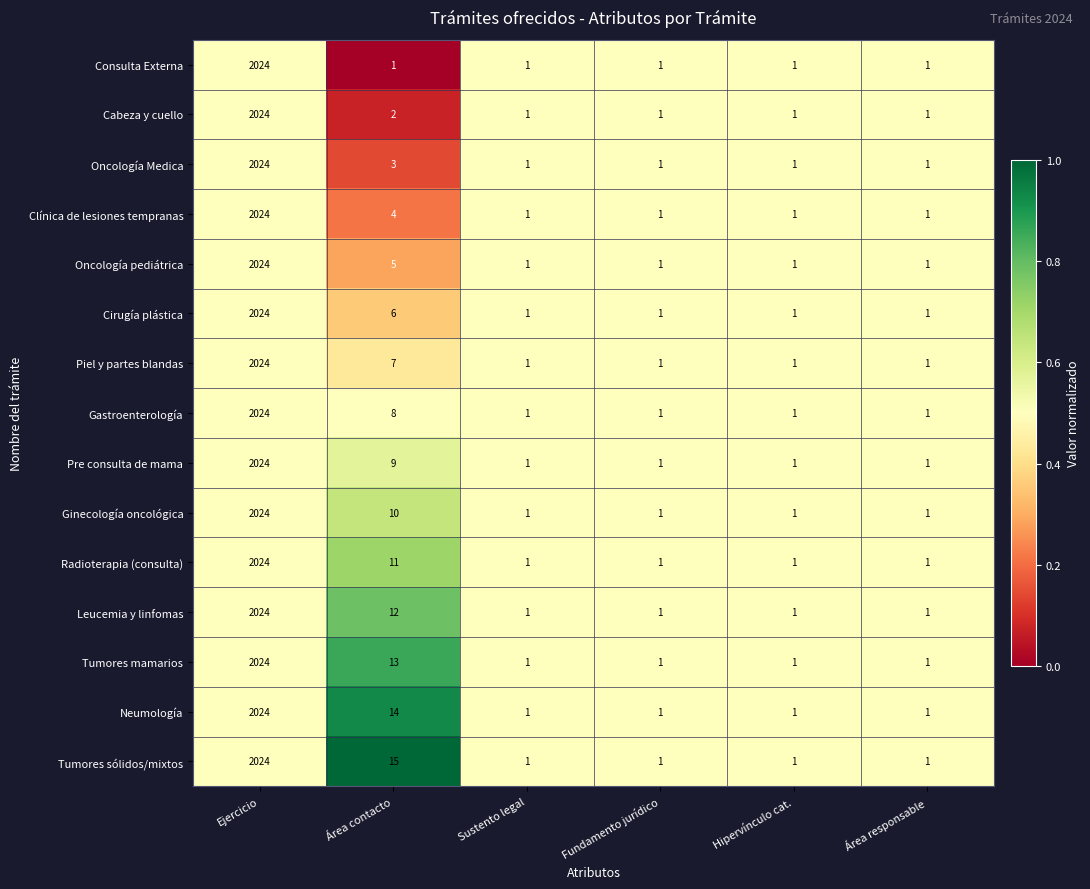

What is the spread (max minus min) of values at Área contacto?

14